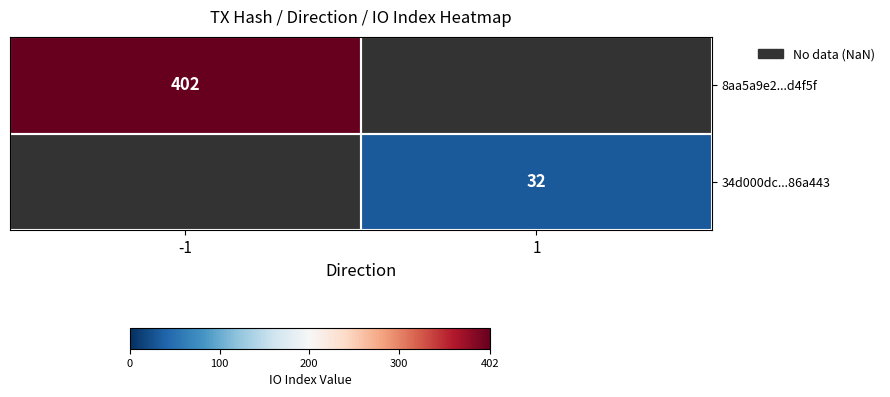

Between 1 and -1, which is larger?

-1